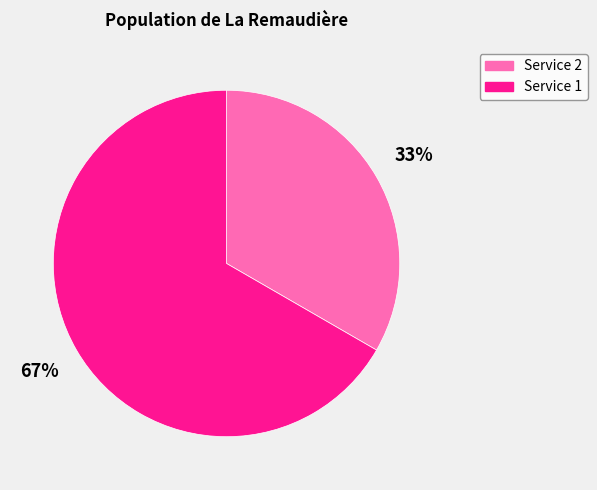

Is the sum of Service 1 and Service 2 greater than half?

Yes